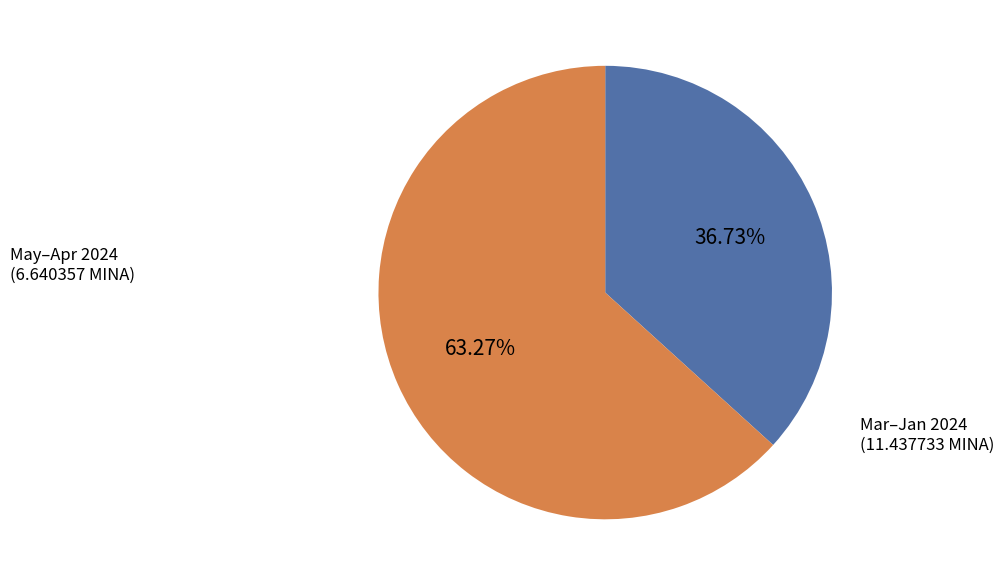

Is the sum of Mar–Jan 2024 and May–Apr 2024 greater than half?

Yes